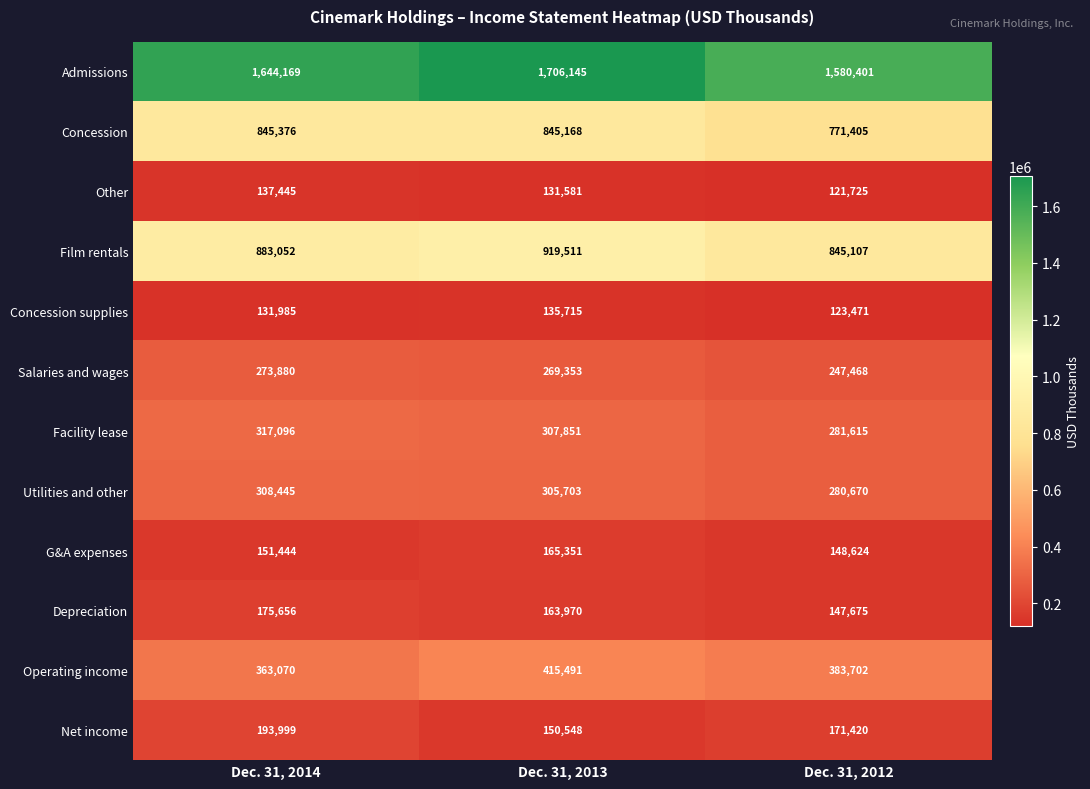

Where is Admissions nearest to the value 1643273?

Dec. 31, 2014